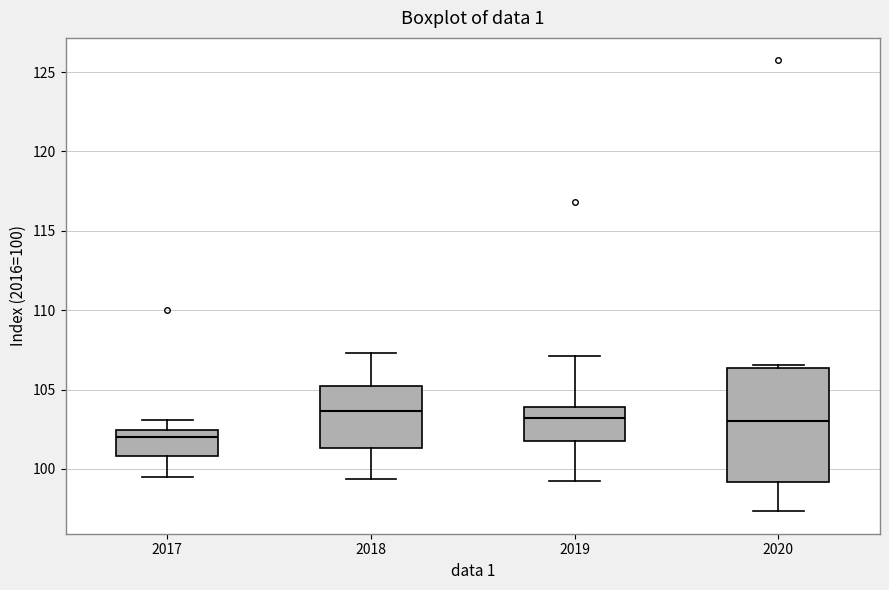

Which box is the tallest, from its lower edge to its upper edge?

2020